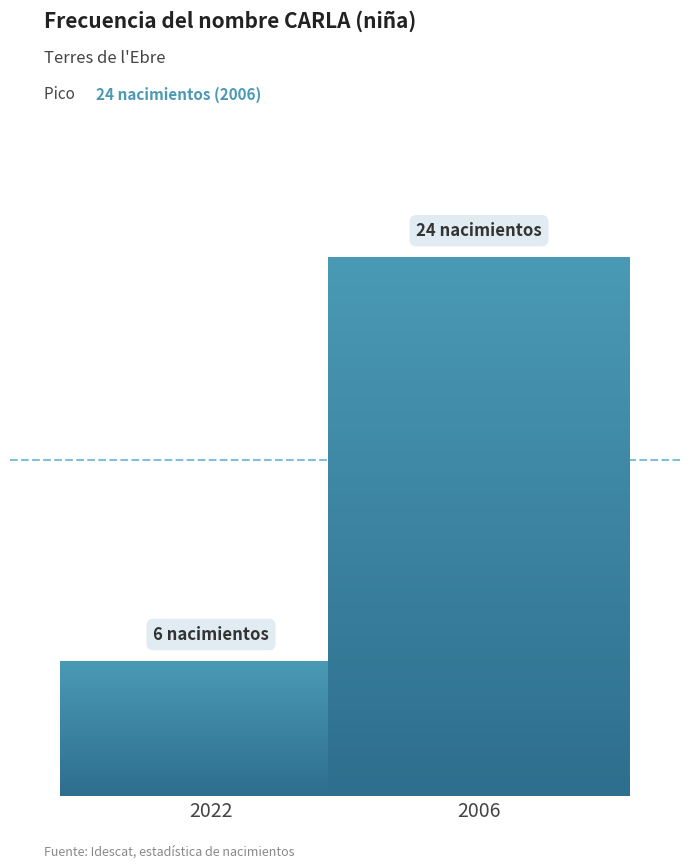

Is it true that the value at 2017 is 12?

False